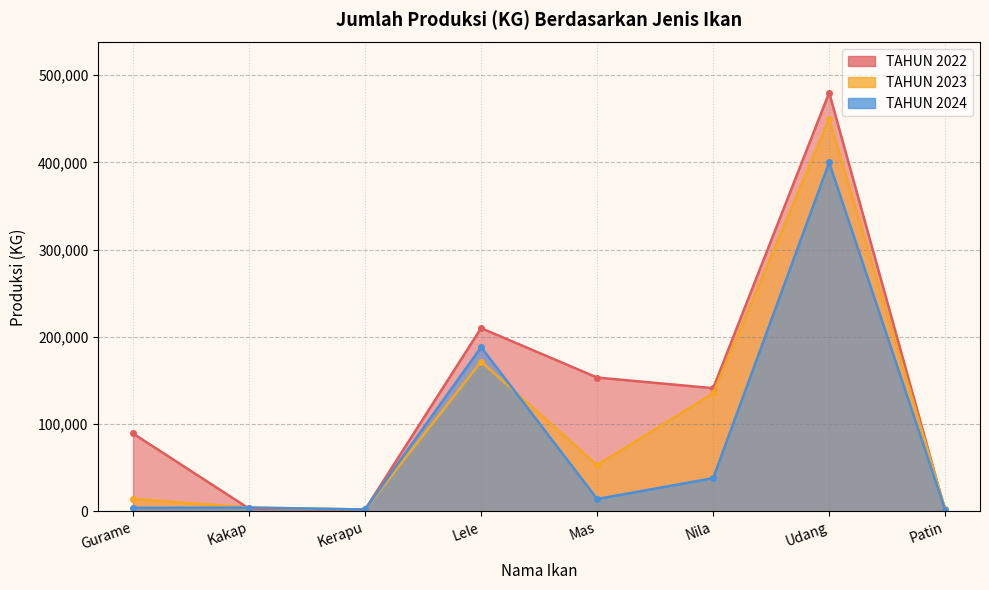

What position from the left is Gurame?

1